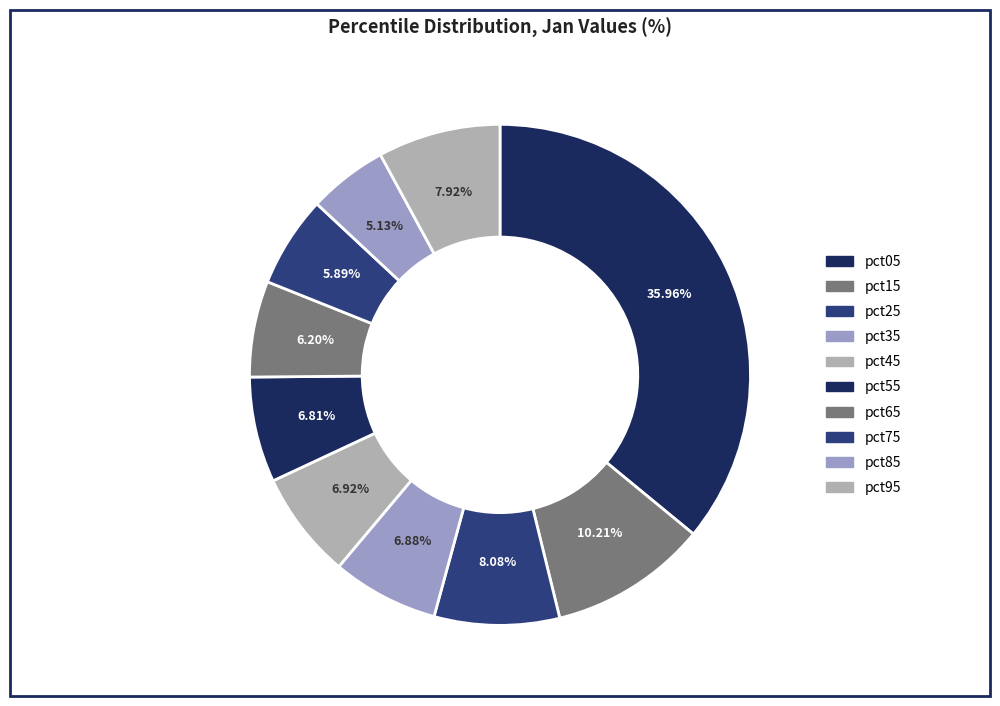

What portion of the pie excludes pct45?

93.1%